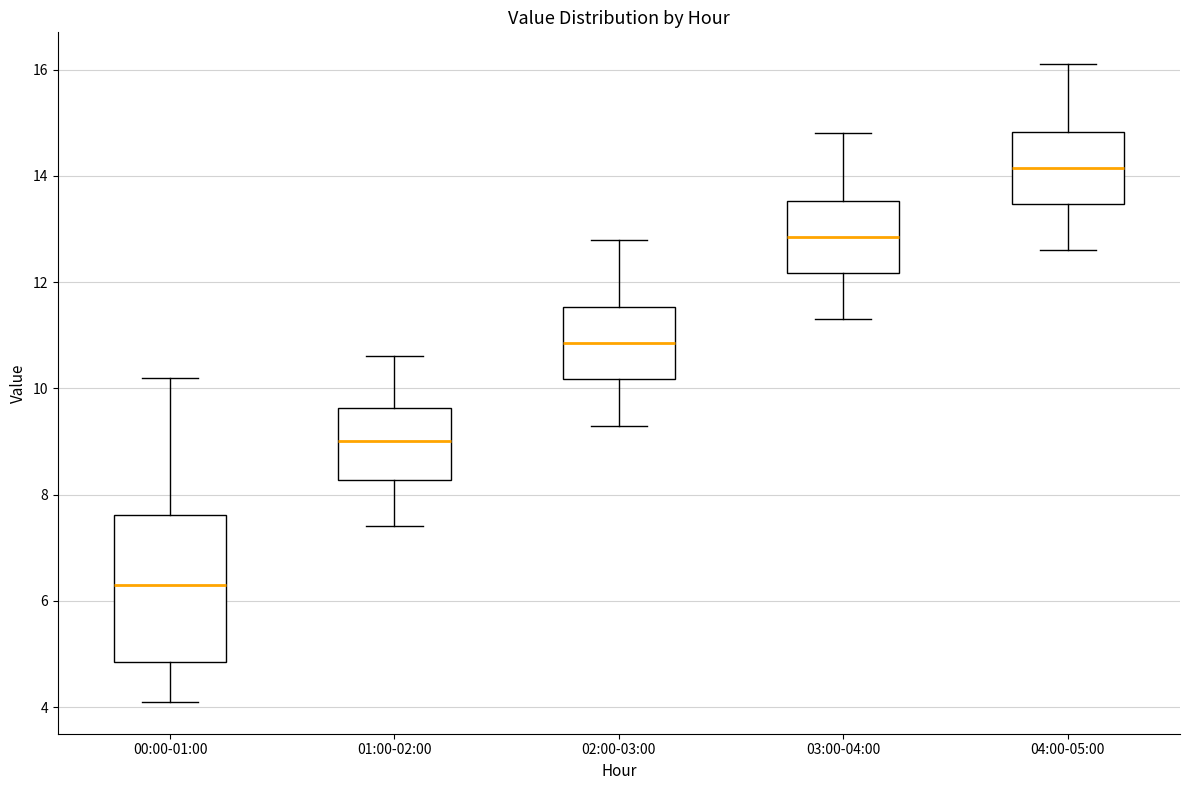

Where does the median line of the box for 02:00-03:00 sit on the y-axis? The values are not printed on the chart, so give them approximately, as read against the axis.

10.8